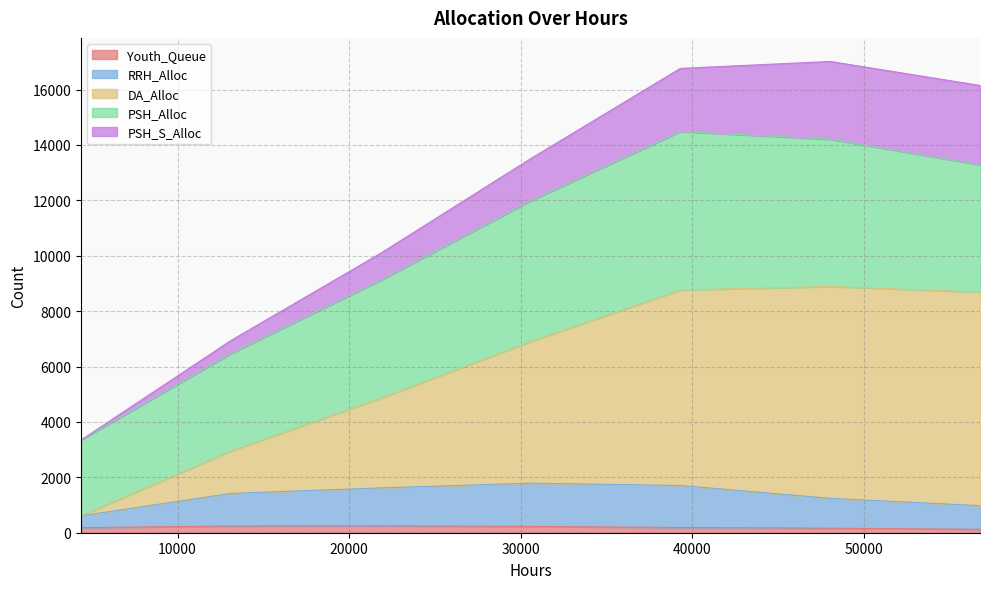

At which label does DA_Alloc reach its minimum?

4368